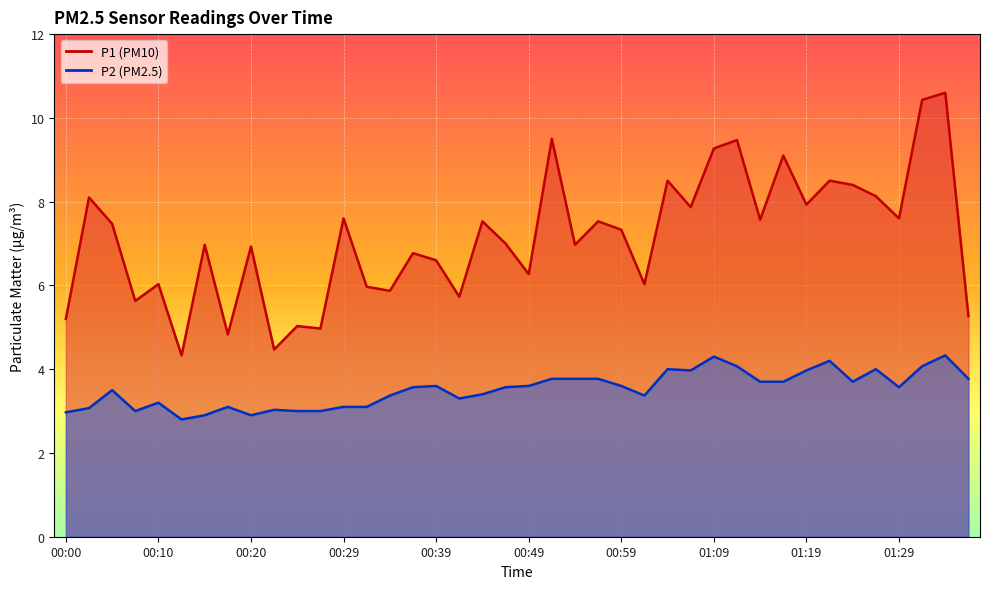

What position from the right is 00:42?

23